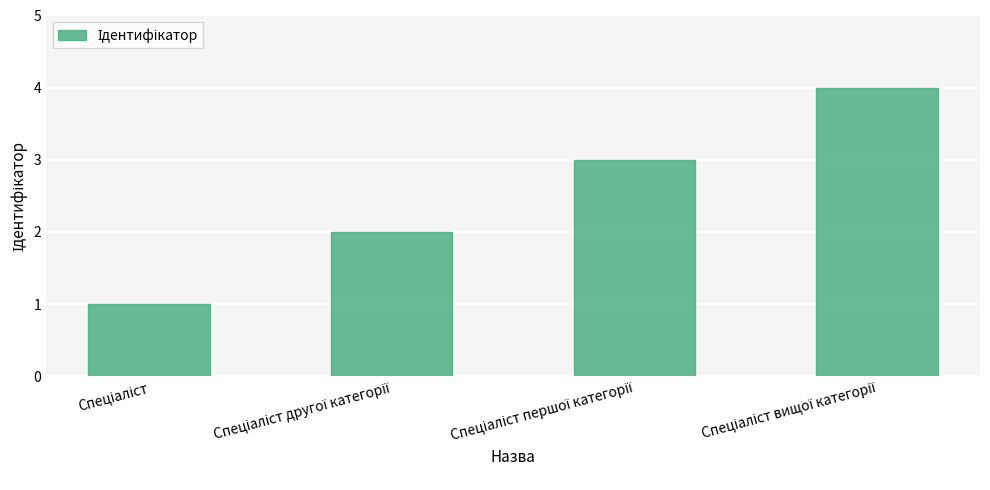

What is the maximum value shown in the chart?

4